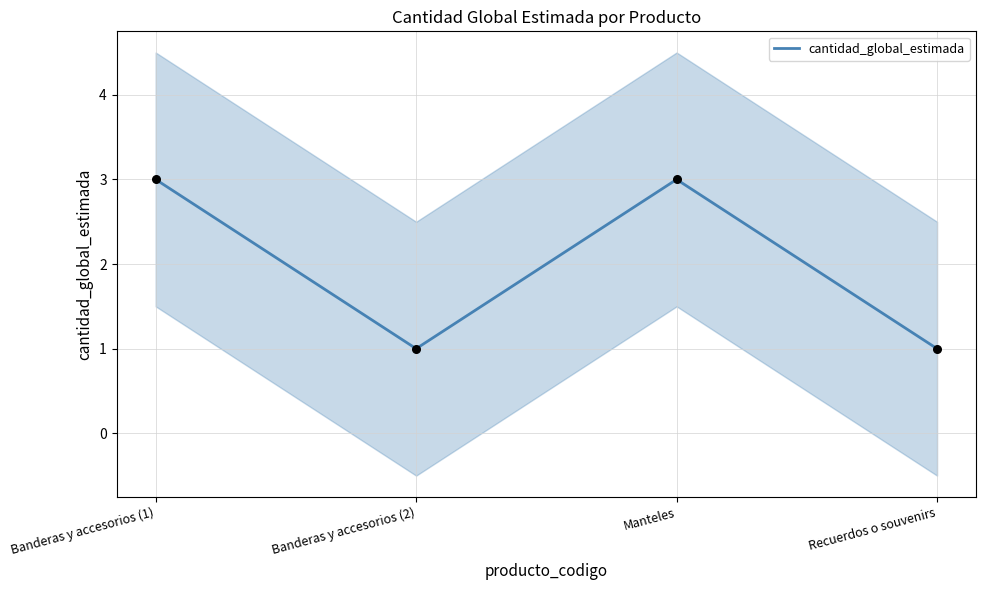

What is the change in value from Banderas y accesorios (1) to Recuerdos o souvenirs?

-2